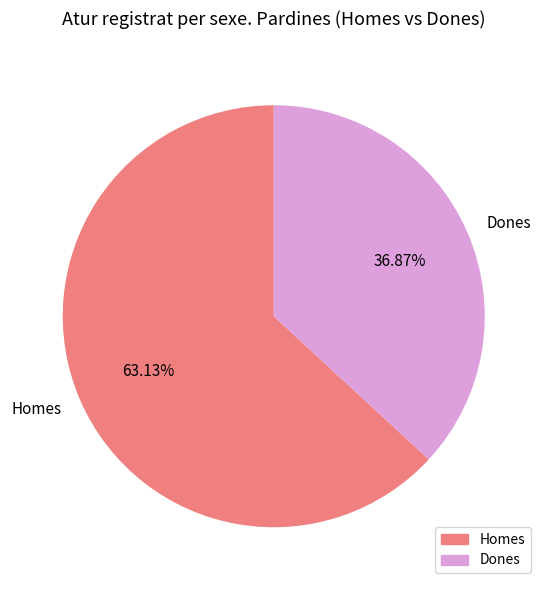

Which has a higher value, Dones or Homes?

Homes